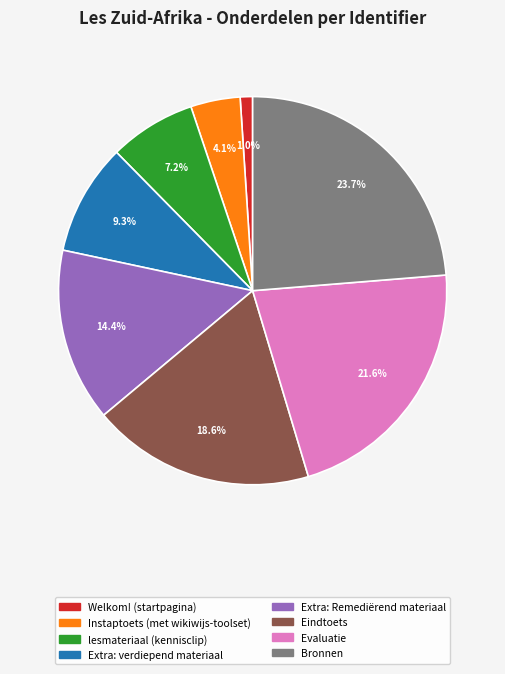

What is the smallest slice in the pie chart?

Welkom! (startpagina)